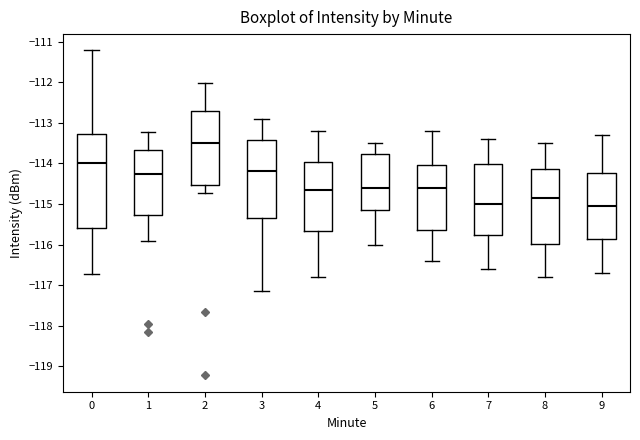

Reading left to right, transcribe this box plot: for each box, give where its median line is, the range the box spans, and where its two whiskers end, as read against the y-axis. The values are not printed on the chart, so give them approximately, as read against the axis.

0: median -114.0, box -115.6 to -113.3, whiskers -116.7 to -111.2
1: median -114.3, box -115.3 to -113.7, whiskers -115.9 to -113.2
2: median -113.5, box -114.5 to -112.7, whiskers -114.7 to -112.0
3: median -114.2, box -115.3 to -113.4, whiskers -117.1 to -112.9
4: median -114.6, box -115.7 to -114.0, whiskers -116.8 to -113.2
5: median -114.6, box -115.1 to -113.8, whiskers -116.0 to -113.5
6: median -114.6, box -115.6 to -114.0, whiskers -116.4 to -113.2
7: median -115.0, box -115.8 to -114.0, whiskers -116.6 to -113.4
8: median -114.8, box -116.0 to -114.1, whiskers -116.8 to -113.5
9: median -115.0, box -115.9 to -114.2, whiskers -116.7 to -113.3